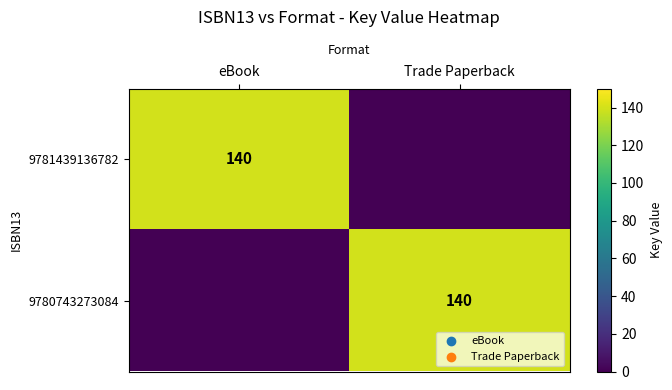

Between Trade Paperback and eBook, which is larger?

eBook